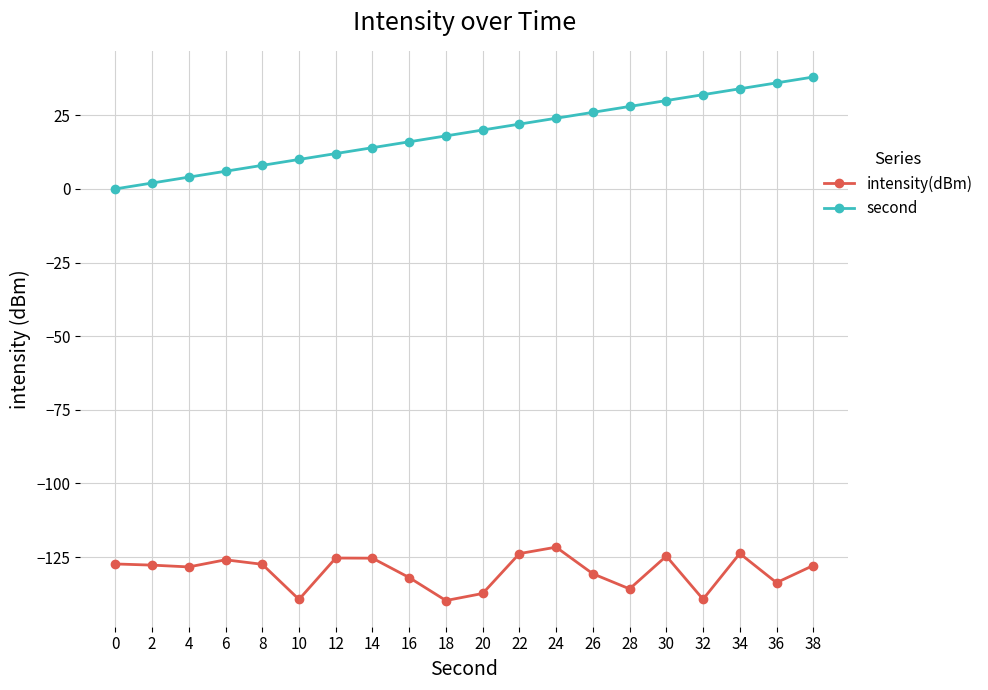

Rank the categories by second value from lowest to highest.

0, 2, 4, 6, 8, 10, 12, 14, 16, 18, 20, 22, 24, 26, 28, 30, 32, 34, 36, 38